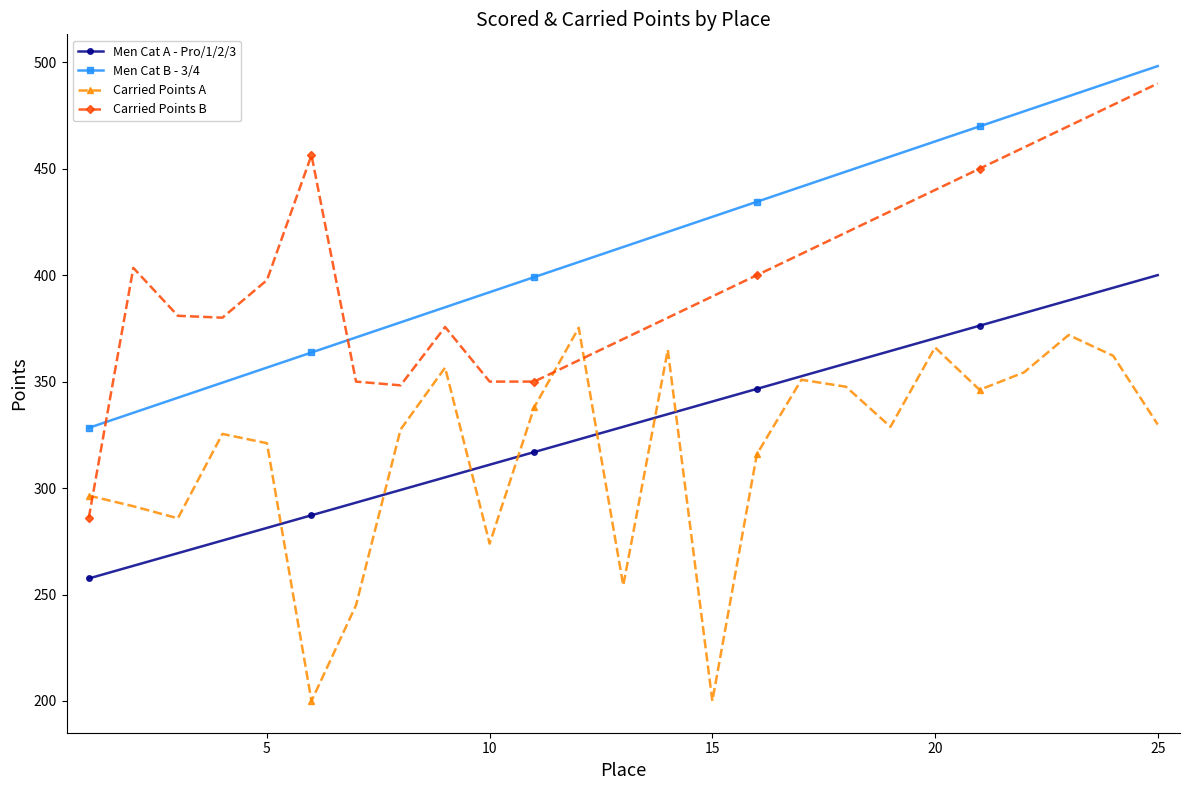

Which series has the largest range (max minus min)?

Carried Points B